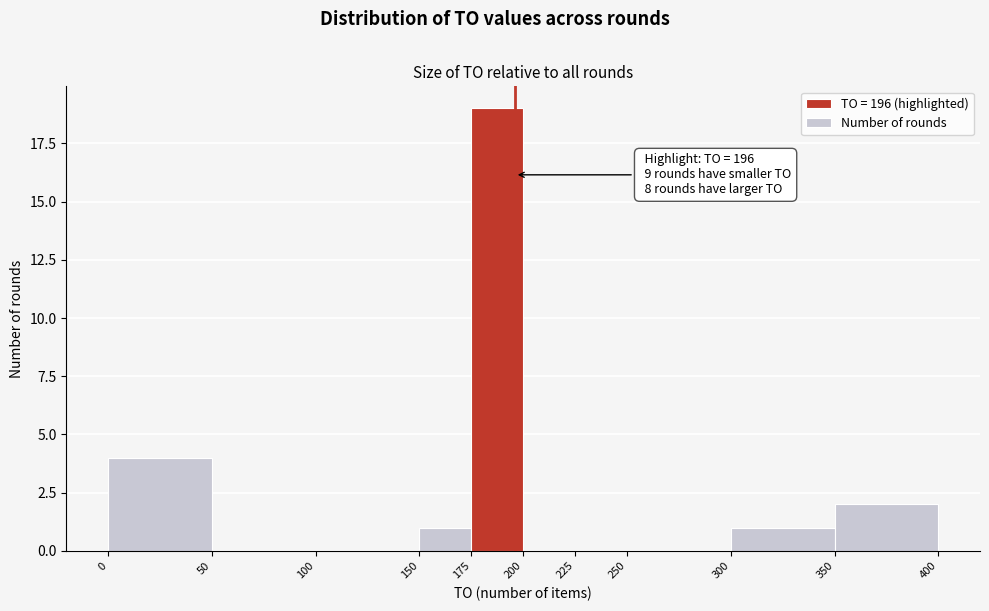

Which range on the x-axis has the tallest bar?

175 to 200